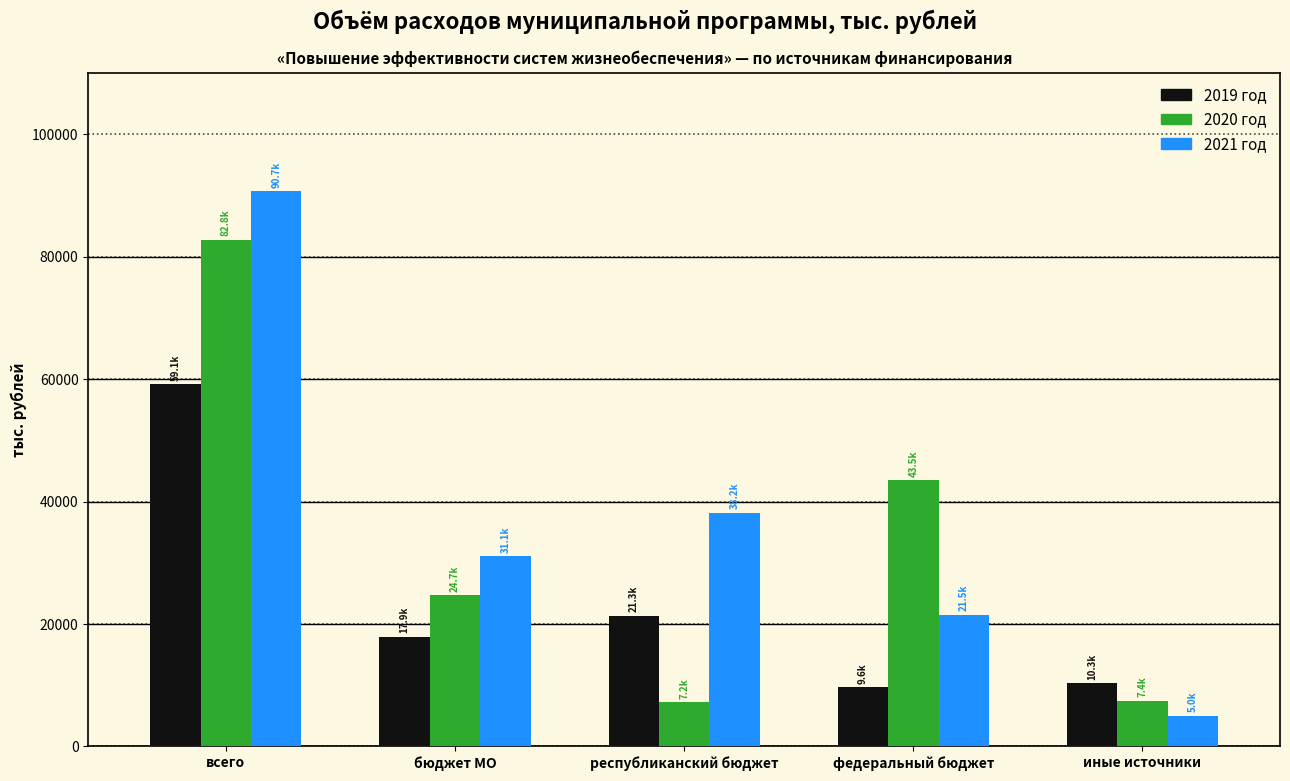

Is it true that 2020 год equals 82756.6 at всего?

True